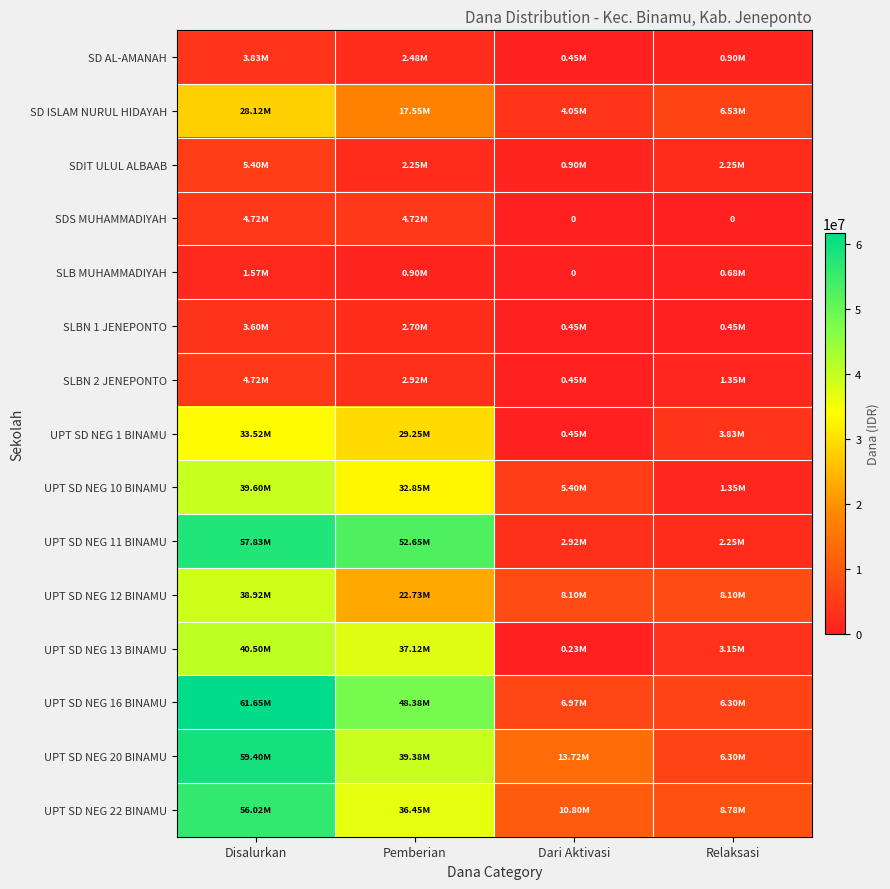

At which category does the chart reach its peak across all series?

Disalurkan